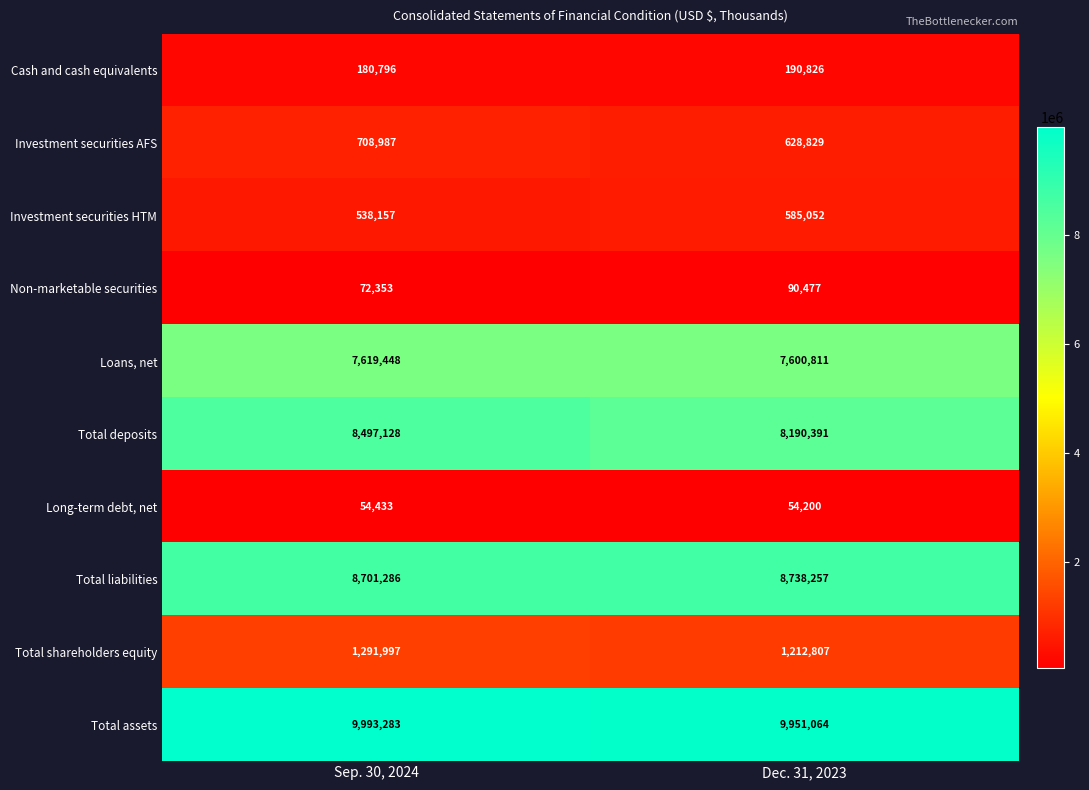

What is the maximum value shown in the chart?

9993283